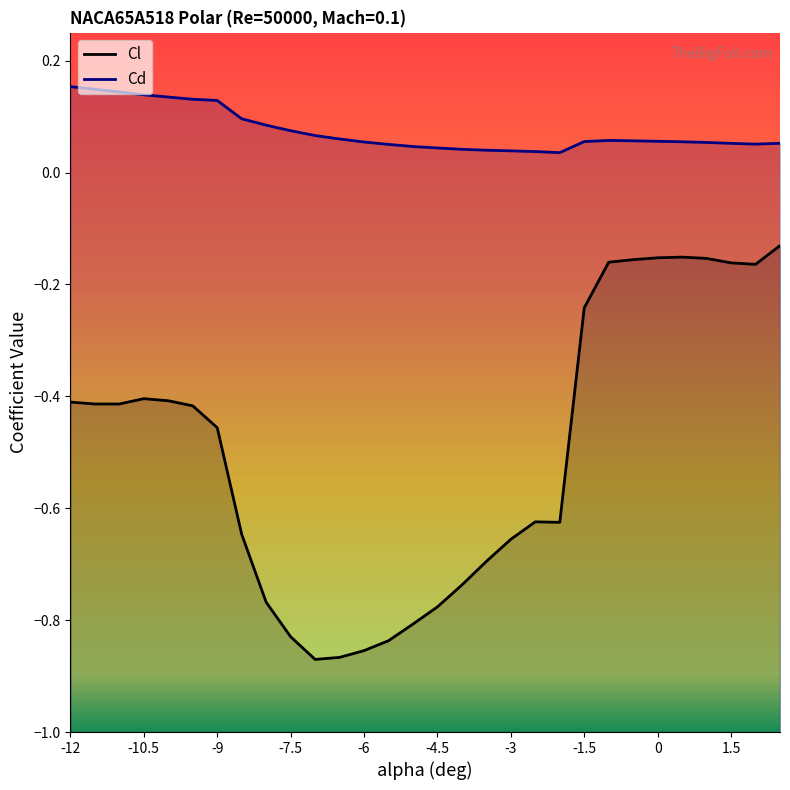

What position from the left is -4.5?

6